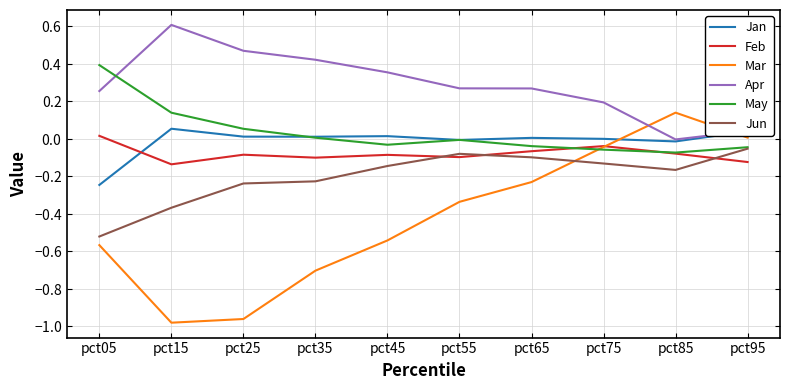

Rank the series by their maximum value, from highest to lowest.

Apr, May, Mar, Jan, Feb, Jun